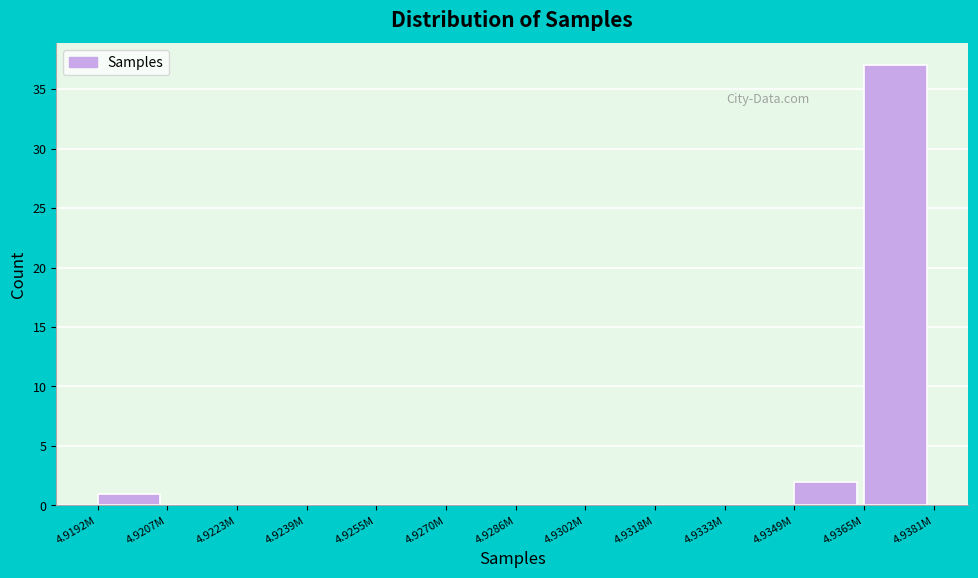

Reading left to right, list all the values displayed in this chart.

4.9192M=1	4.9207M=0	4.9223M=0	4.9239M=0	4.9255M=0	4.9270M=0	4.9286M=0	4.9302M=0	4.9318M=0	4.9333M=0	4.9349M=2	4.9365M=37